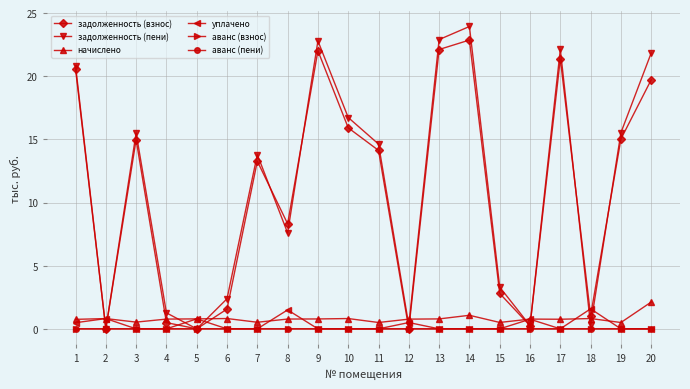

True or false: задолженность (взнос) has a value of 8.9 at 14.

False